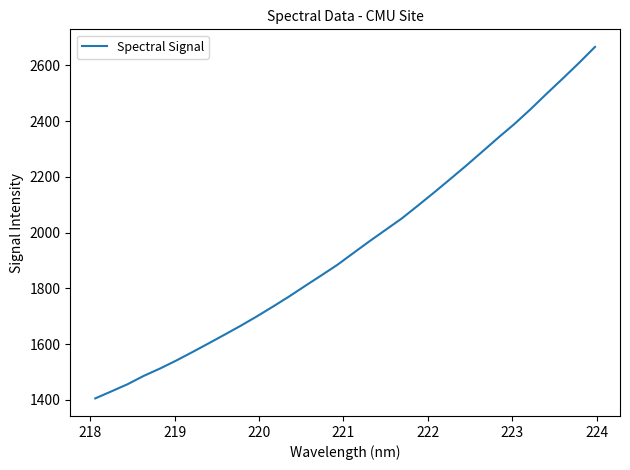

What is the smallest value displayed?

1405.2